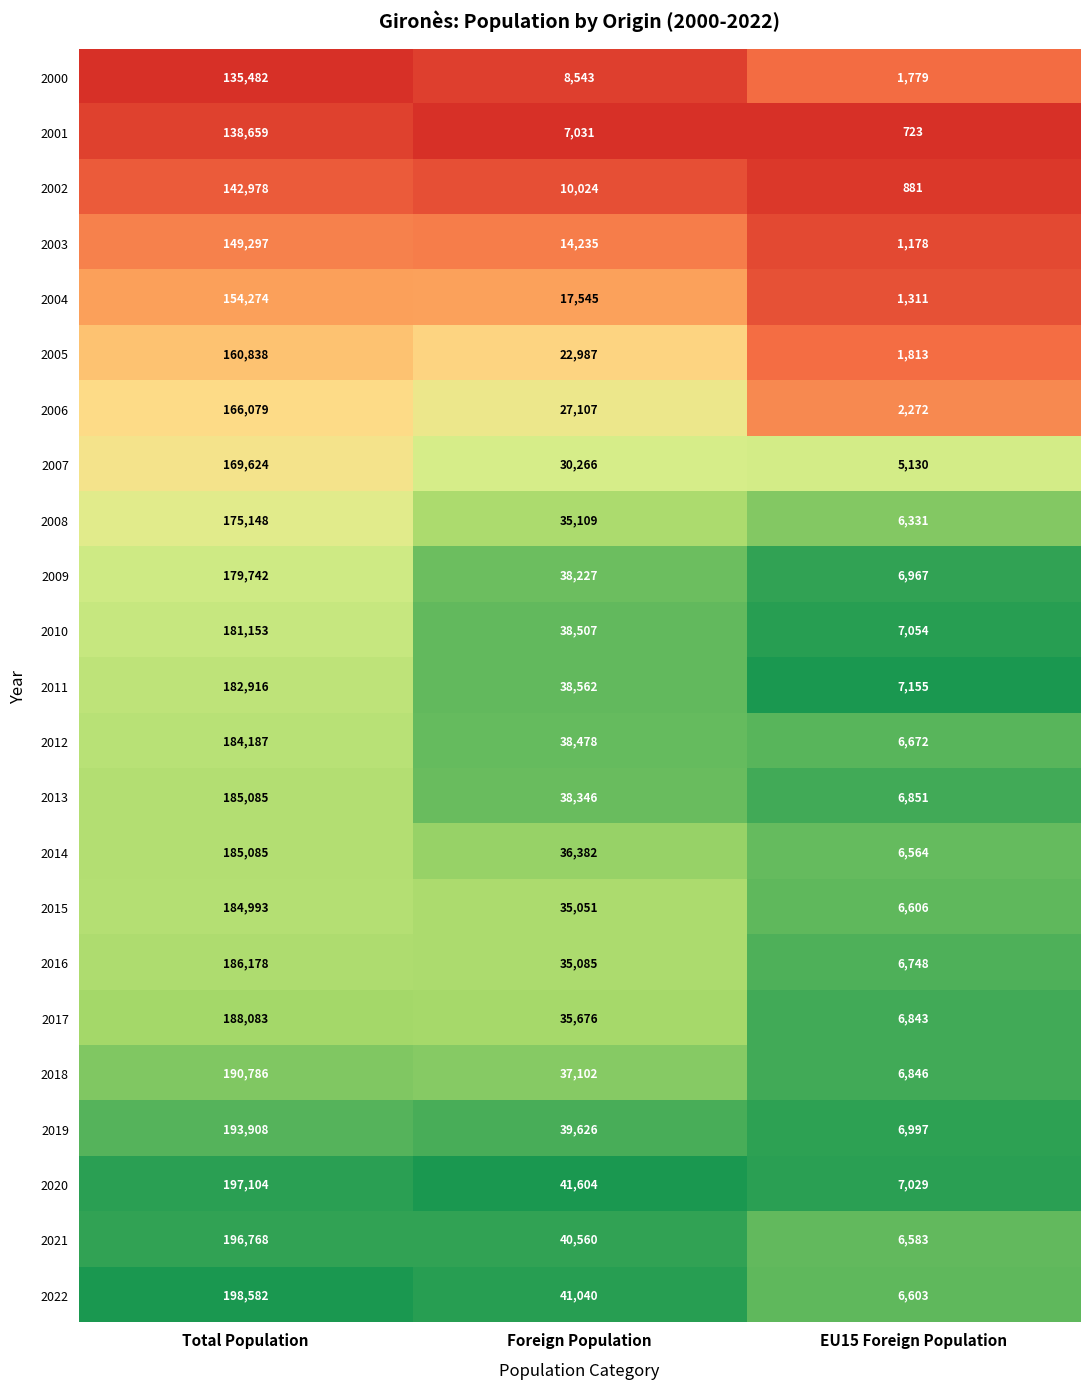

What is the maximum value shown in the chart?

198582